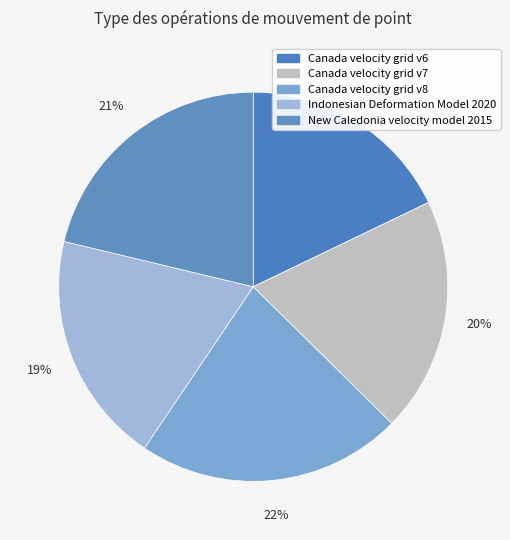

Combined, do New Caledonia velocity model 2015 and Canada velocity grid v8 account for over 50%?

No